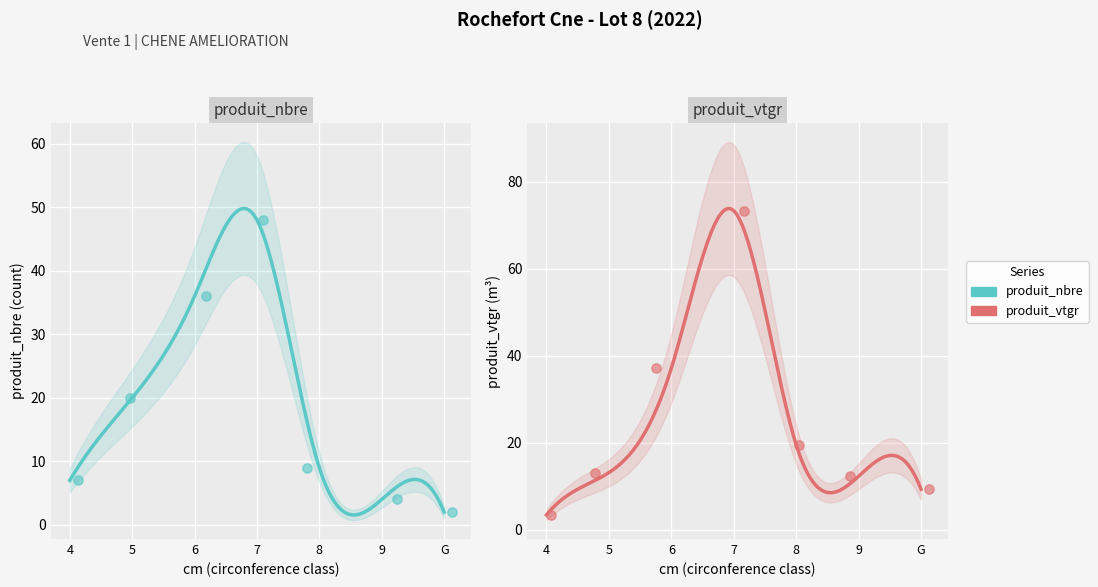

Which series has the largest Y range (max minus min)?

produit_vtgr